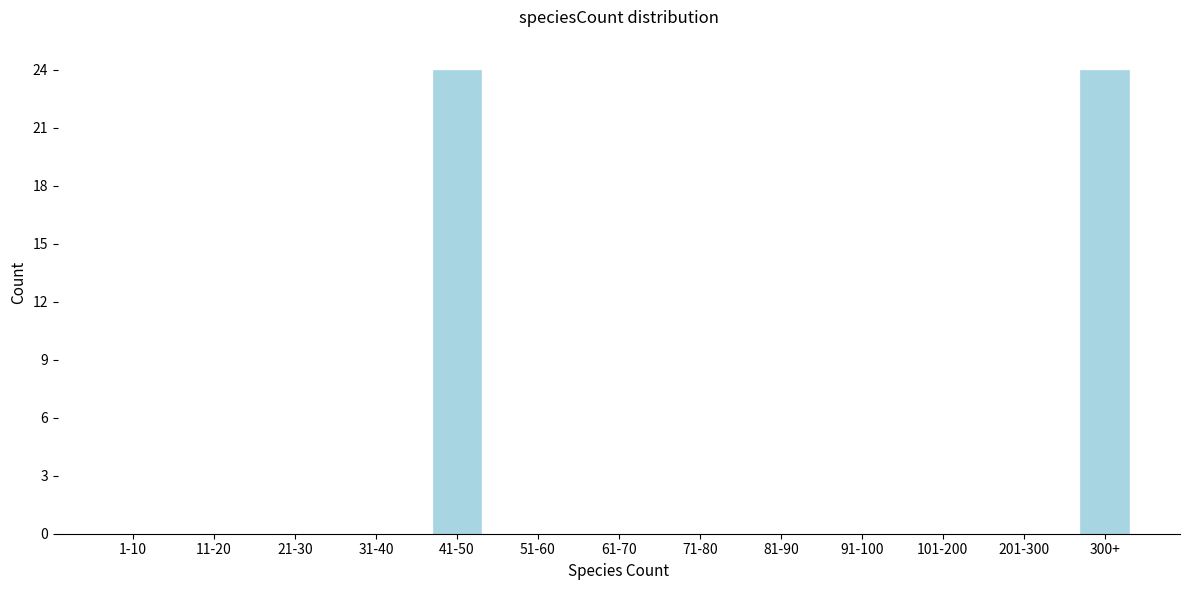

Reading right to left, transcribe all the data shown in this chart.

300+=24	201-300=0	101-200=0	91-100=0	81-90=0	71-80=0	61-70=0	51-60=0	41-50=24	31-40=0	21-30=0	11-20=0	1-10=0